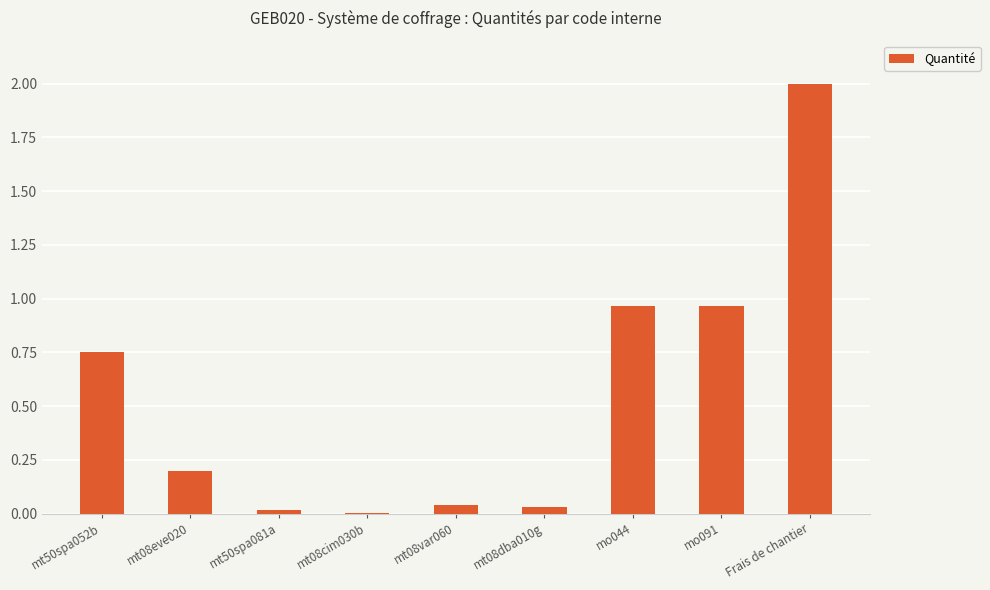

What is the sum of the values at mo044 and mt08eve020?

1.2